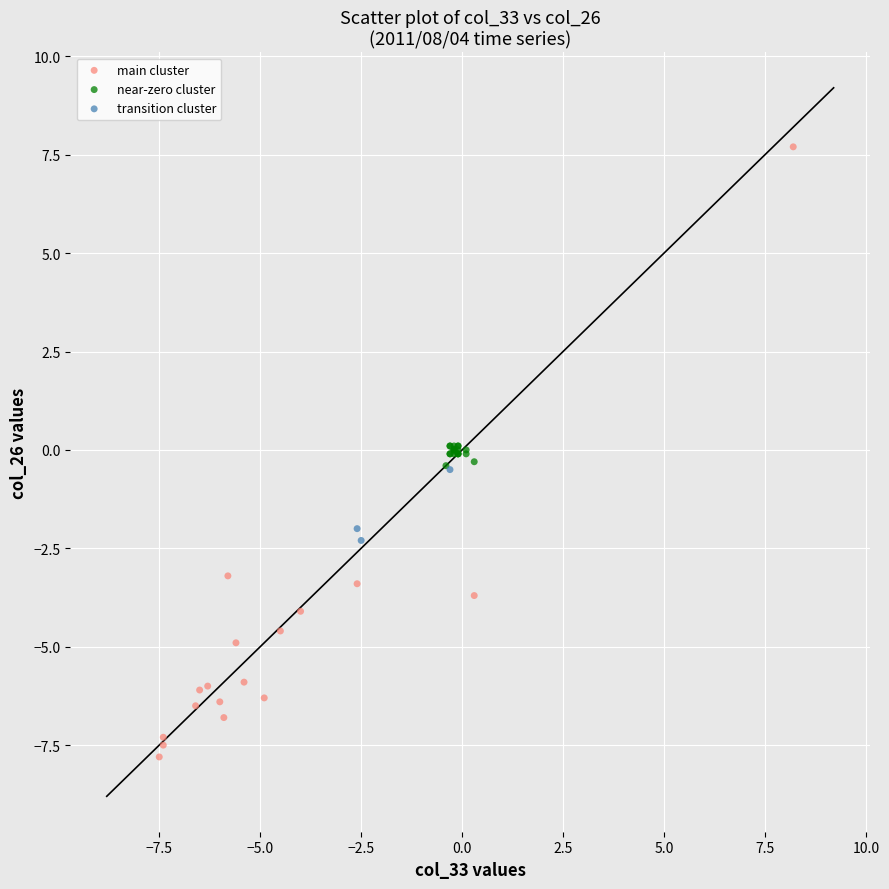

Which series has the widest spread of Y values?

main cluster